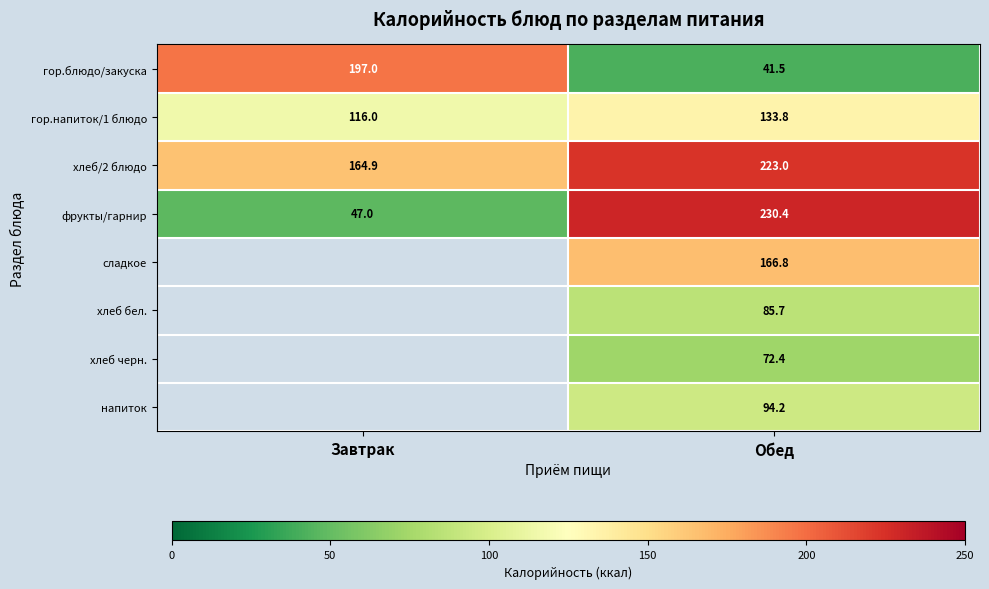

Which category has the highest value in the фрукты/гарнир series?

Обед